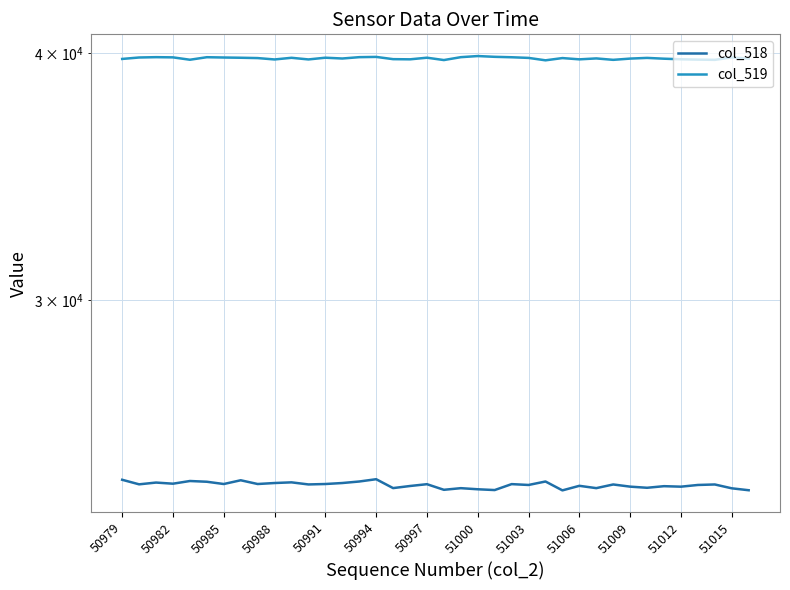

True or false: col_518 and col_519 intersect in this chart.

False